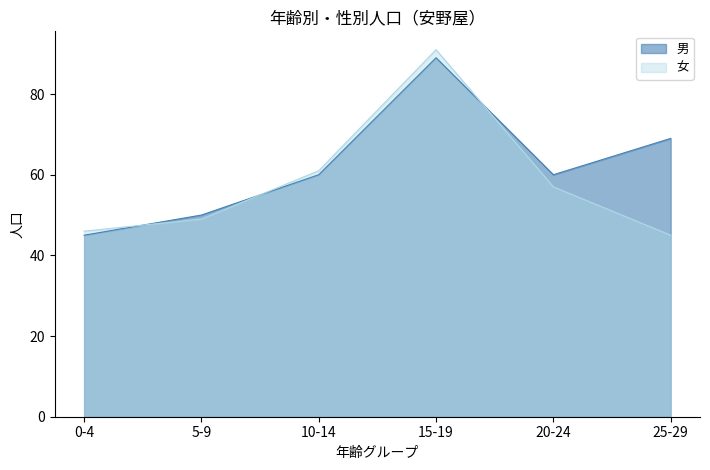

List the series in order of their overall mean, highest first.

男, 女